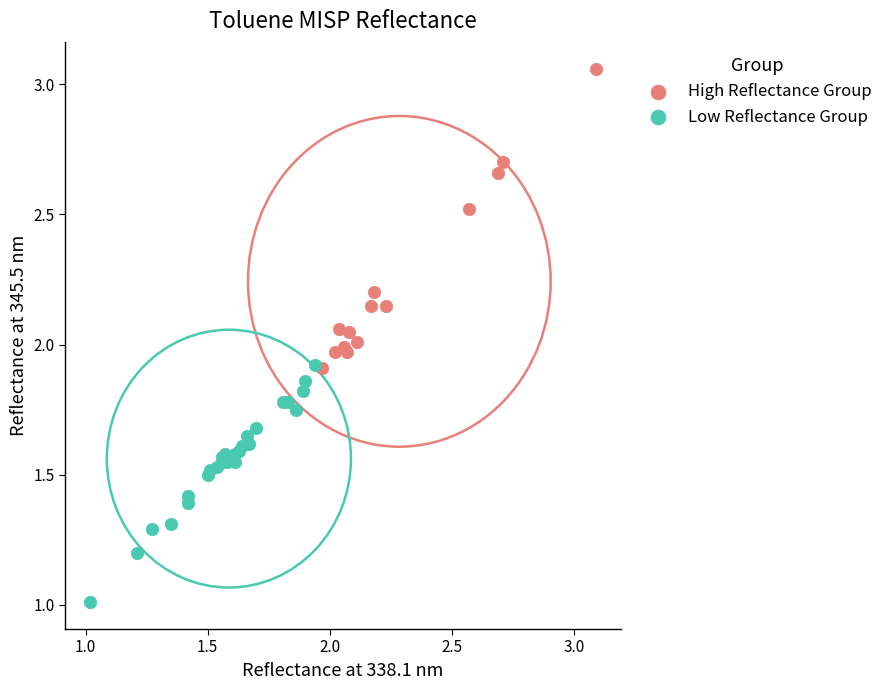

Which series reaches the minimum Y coordinate?

Low Reflectance Group